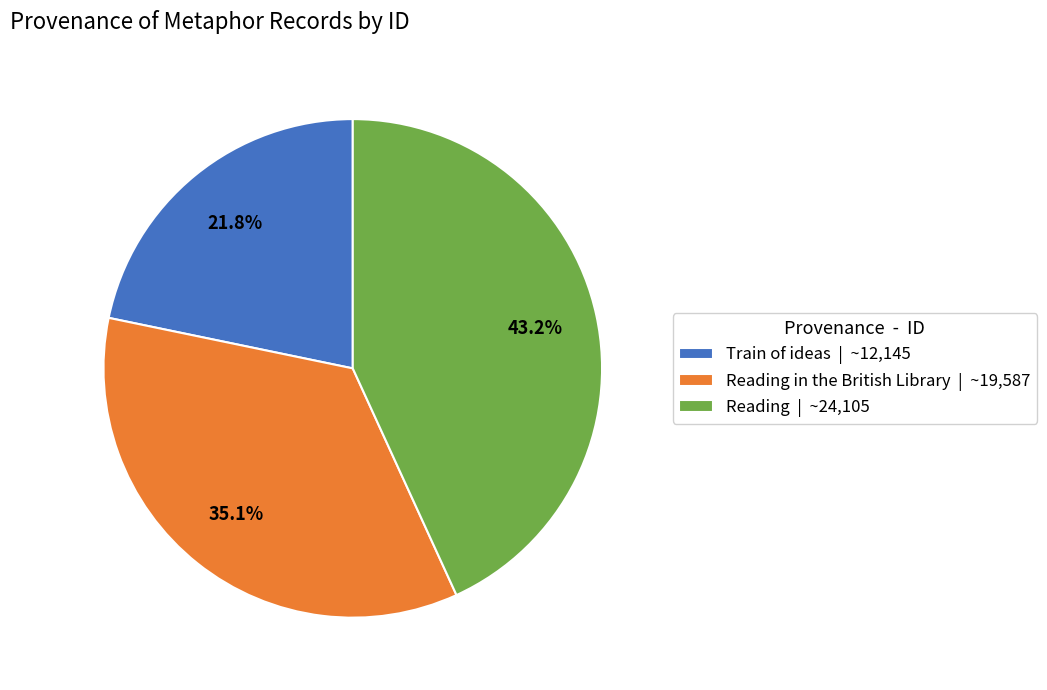

What portion of the pie excludes Reading in the British Library | ~19,587?

64.9%